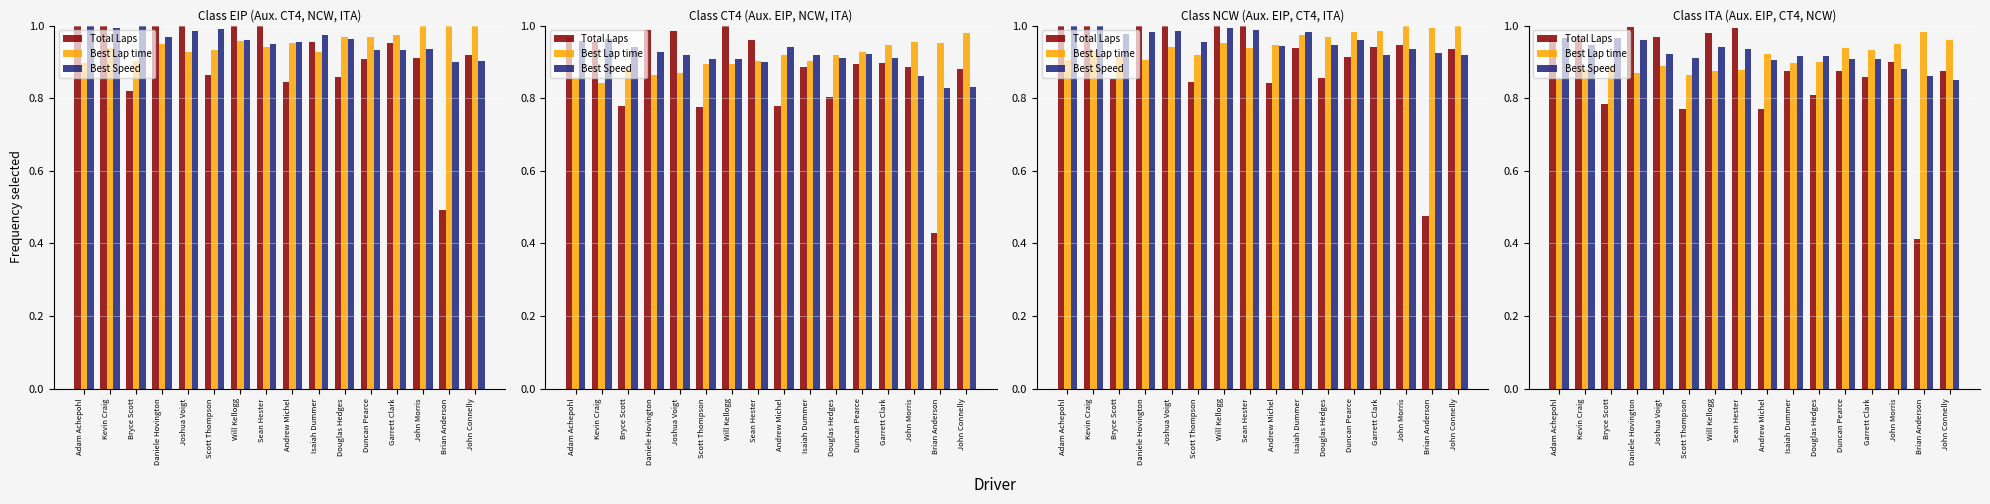

What is the sum of the Best Speed values at Scott Thompson and Will Kellogg?

1.9